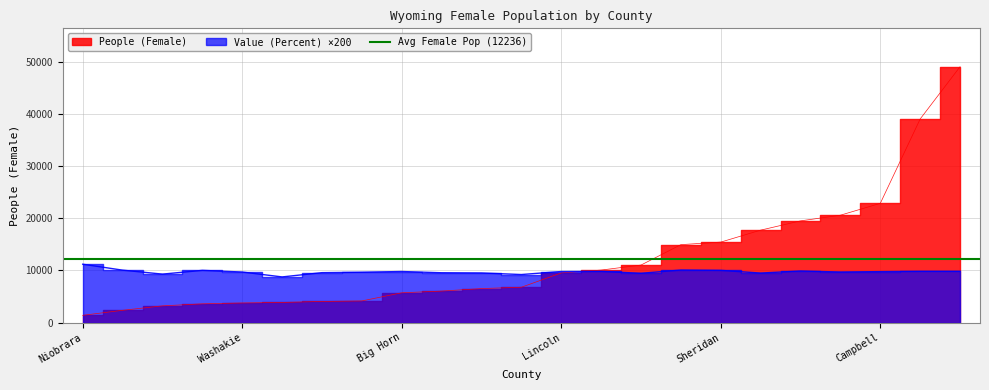

At how many categories does at least one series exceed 40778?

1